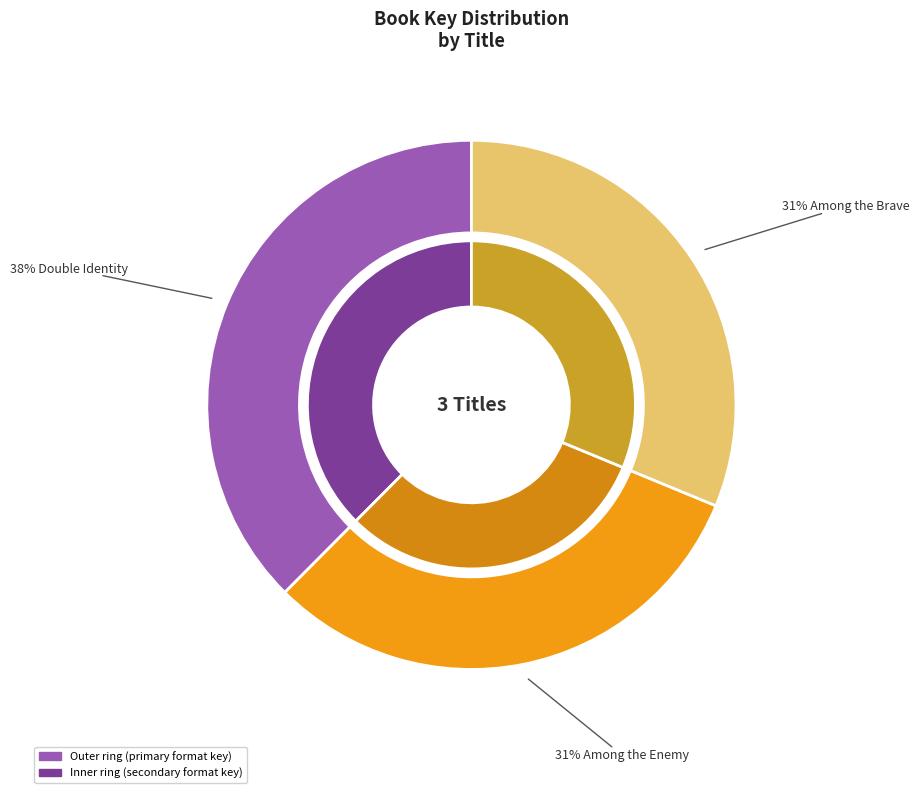

How many slices are in this pie chart?

3